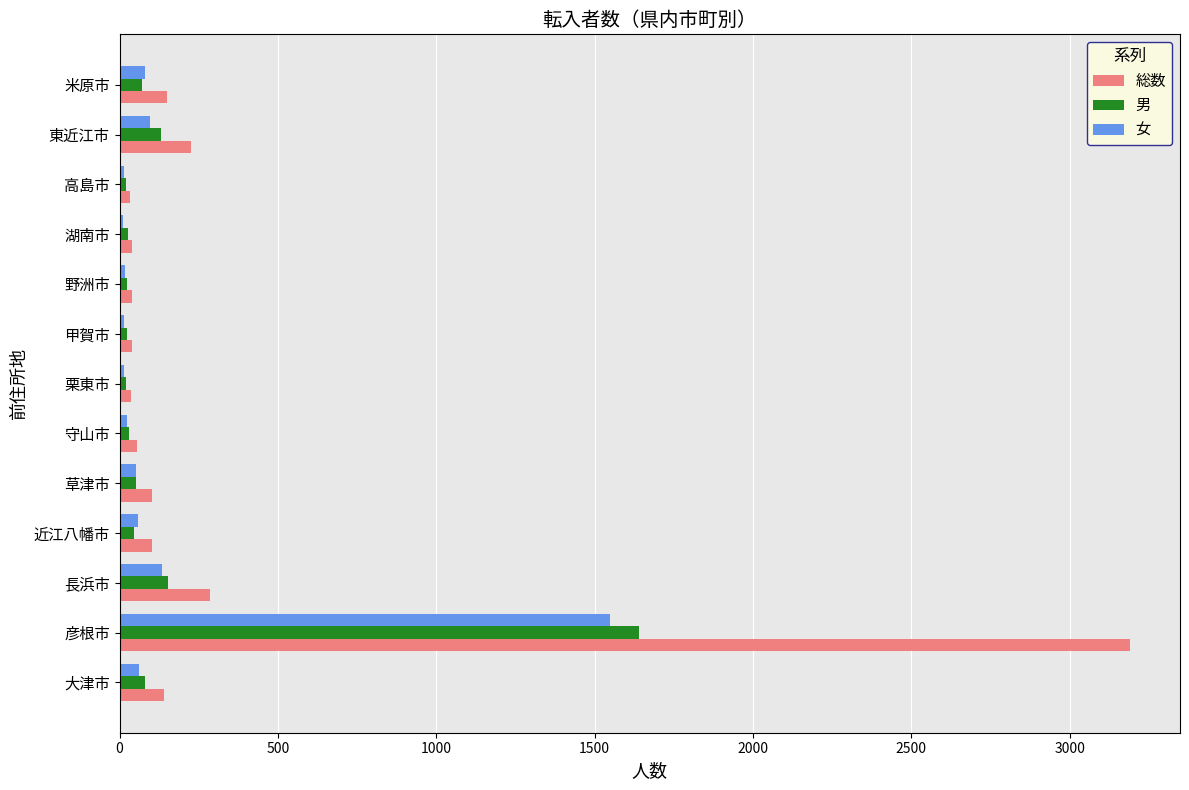

The value of 総数 at 米原市 is 151. True or false?

True